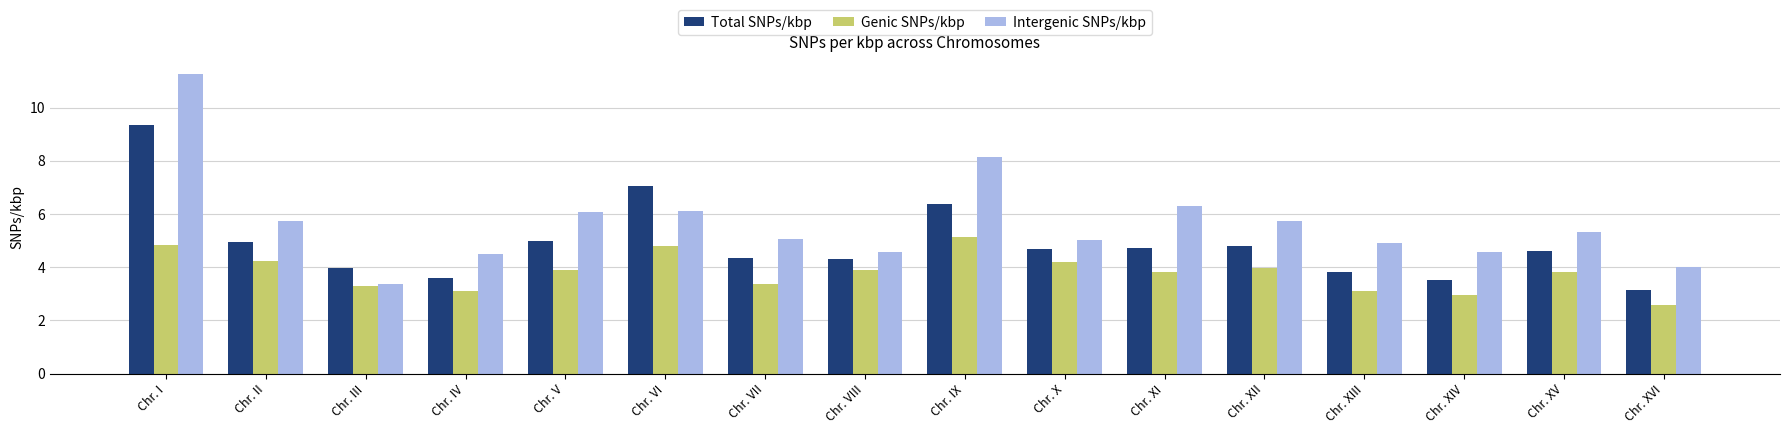

Which series changed the most between Chr. V and Chr. VIII?

Intergenic SNPs/kbp